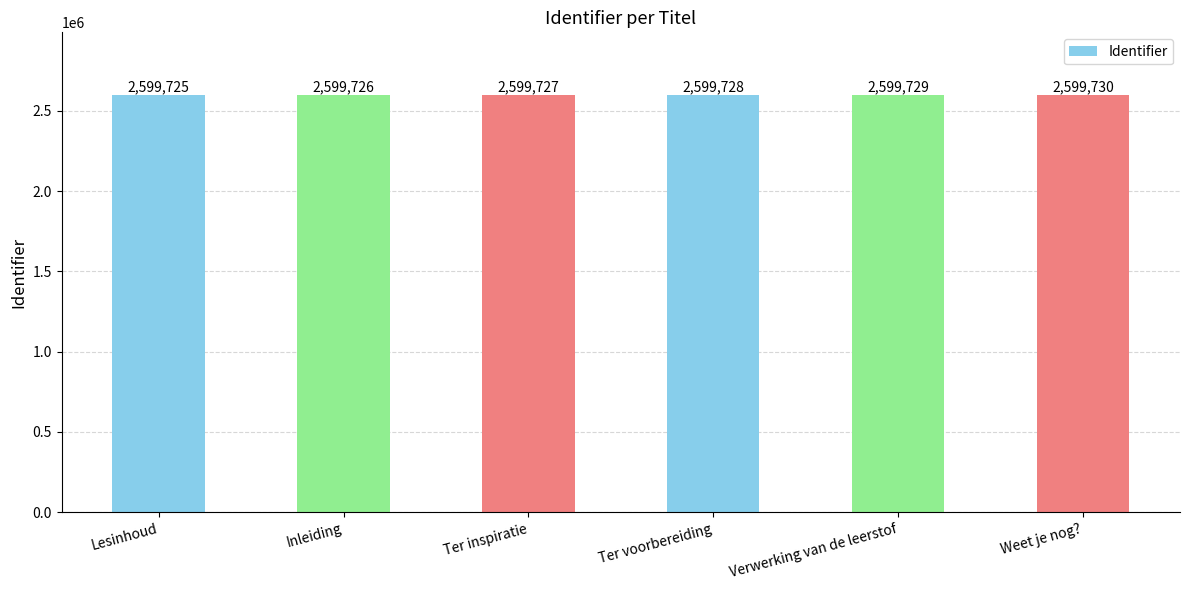

Which has a higher value, Lesinhoud or Weet je nog??

Weet je nog?